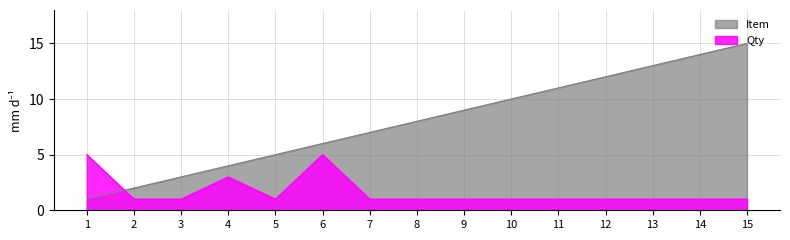

Rank the series by their average value, from highest to lowest.

Item, Qty